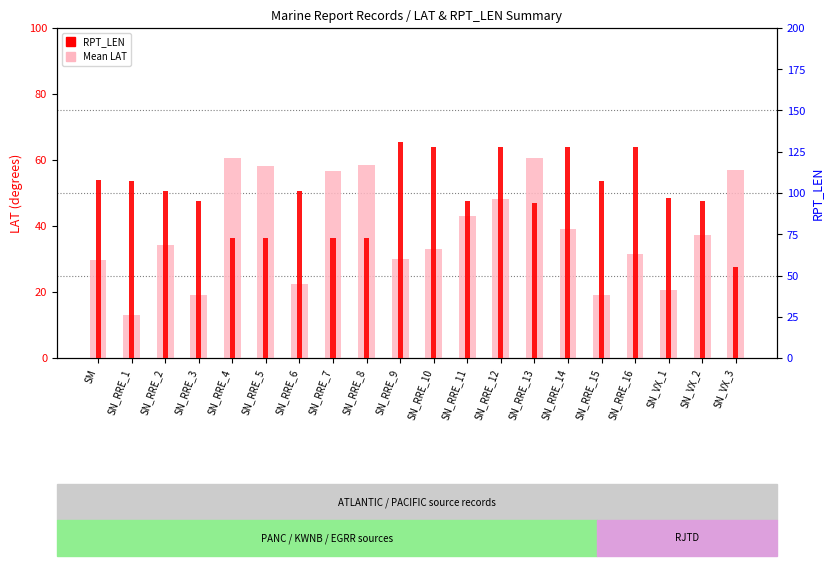

Reading left to right, what are all the values shown in this chart?

Mean LAT: SM=29.6	SN_RRE_1=12.9	SN_RRE_2=34.2	SN_RRE_3=19.2	SN_RRE_4=60.6	SN_RRE_5=58.3	SN_RRE_6=22.5	SN_RRE_7=56.8	SN_RRE_8=58.4	SN_RRE_9=30.1	SN_RRE_10=32.9	SN_RRE_11=42.9	SN_RRE_12=48.2	SN_RRE_13=60.6	SN_RRE_14=39.2	SN_RRE_15=19.2	SN_RRE_16=31.4	SN_VX_1=20.5	SN_VX_2=37.4	SN_VX_3=57.1
RPT_LEN: SM=108.0	SN_RRE_1=107.0	SN_RRE_2=101.0	SN_RRE_3=95.0	SN_RRE_4=73.0	SN_RRE_5=73.0	SN_RRE_6=101.0	SN_RRE_7=73.0	SN_RRE_8=73.0	SN_RRE_9=131.0	SN_RRE_10=128.0	SN_RRE_11=95.0	SN_RRE_12=128.0	SN_RRE_13=94.0	SN_RRE_14=128.0	SN_RRE_15=107.0	SN_RRE_16=128.0	SN_VX_1=97.0	SN_VX_2=95.0	SN_VX_3=55.0